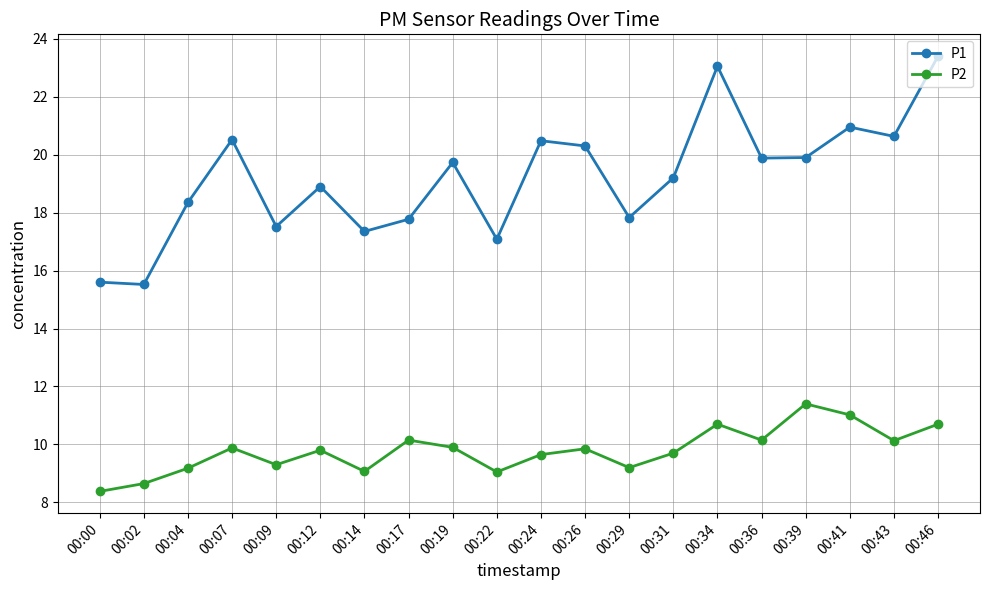

At which category is the sum across all series the highest?

00:46